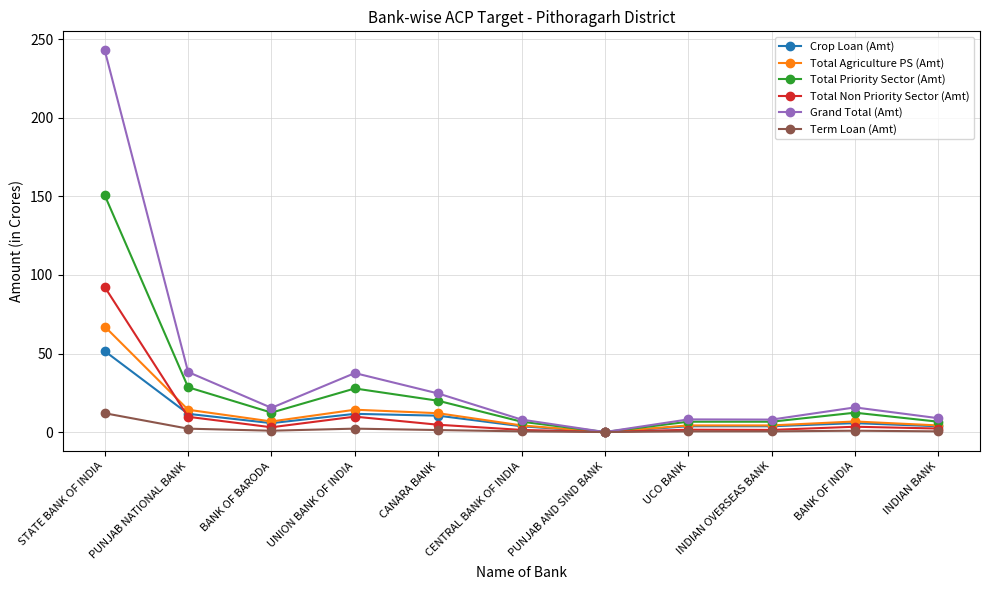

Which series has the largest total across all categories?

Grand Total (Amt)